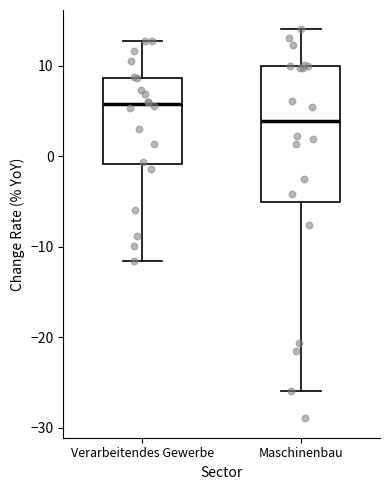

Comparing the boxes themselves (not the whiskers), which one is the tallest?

Maschinenbau